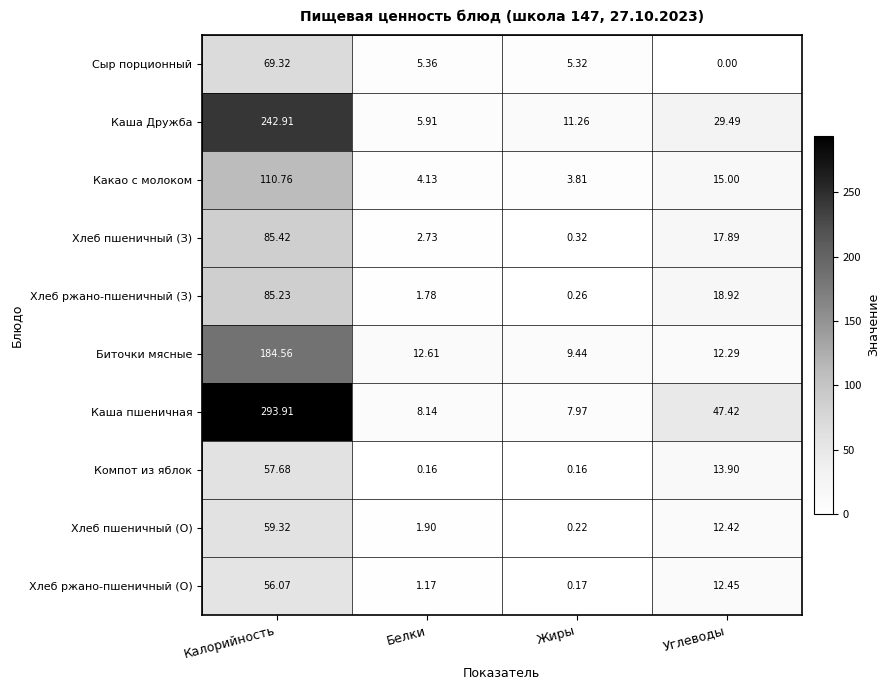

Which series changed the most between Белки and Жиры?

Каша Дружба